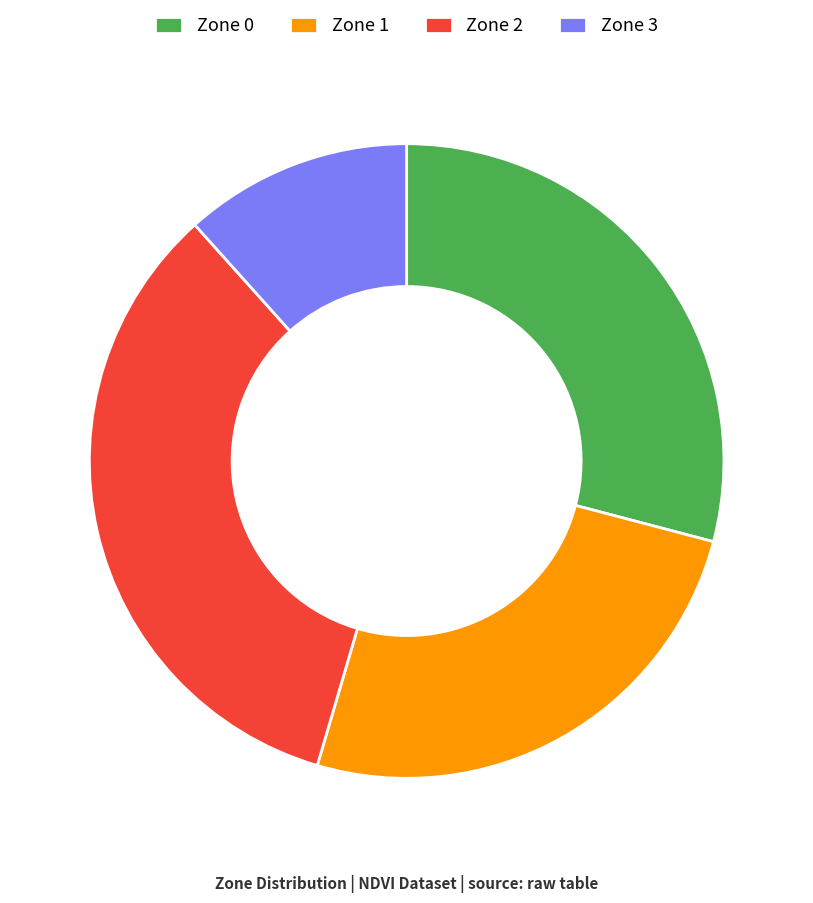

Rank the categories by value from highest to lowest.

Zone 2, Zone 0, Zone 1, Zone 3